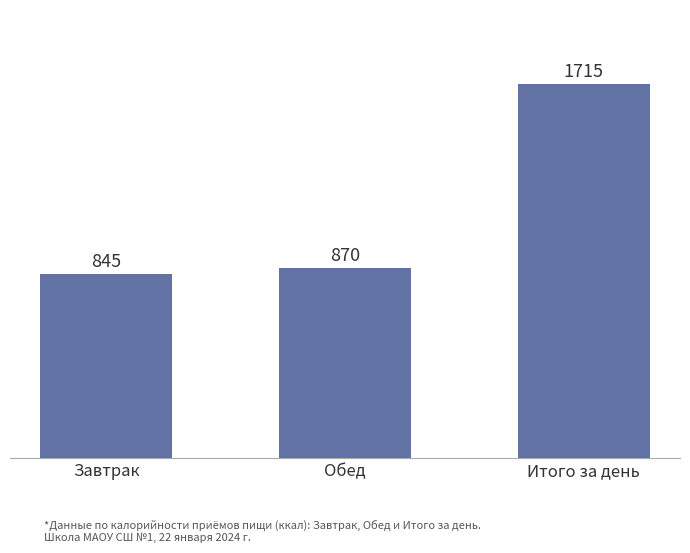

Where is the data nearest to the value 1279?

Обед